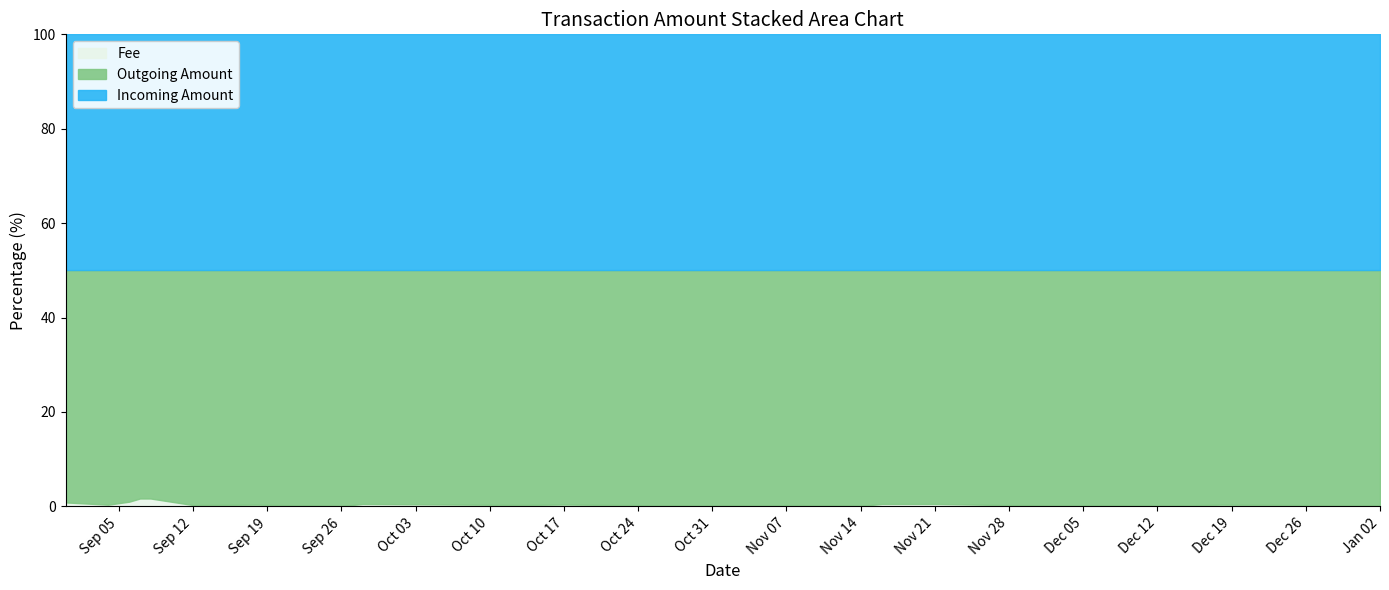

What are all the series names shown in the legend?

Fee, Outgoing Amount, Incoming Amount